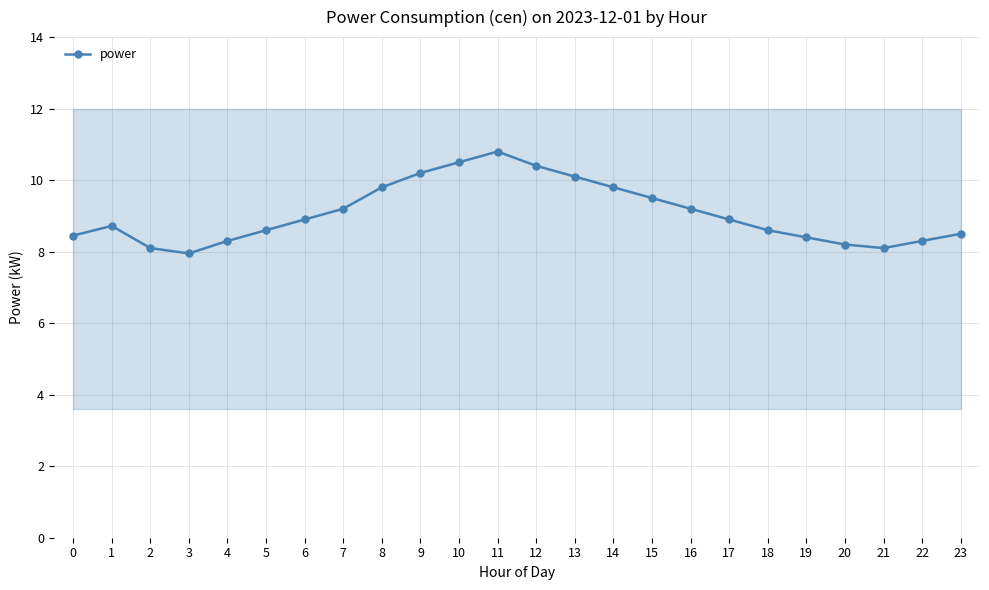

What is the ratio of the value at 20 to the value at 13?

0.8